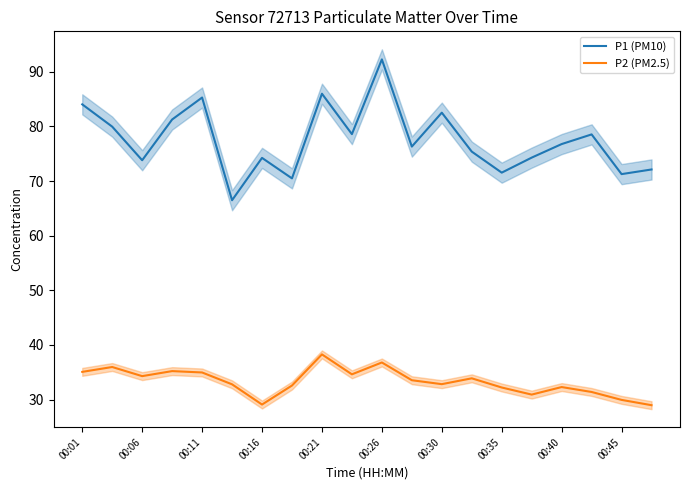

True or false: P1 (PM10) and P2 (PM2.5) cross at least once.

False